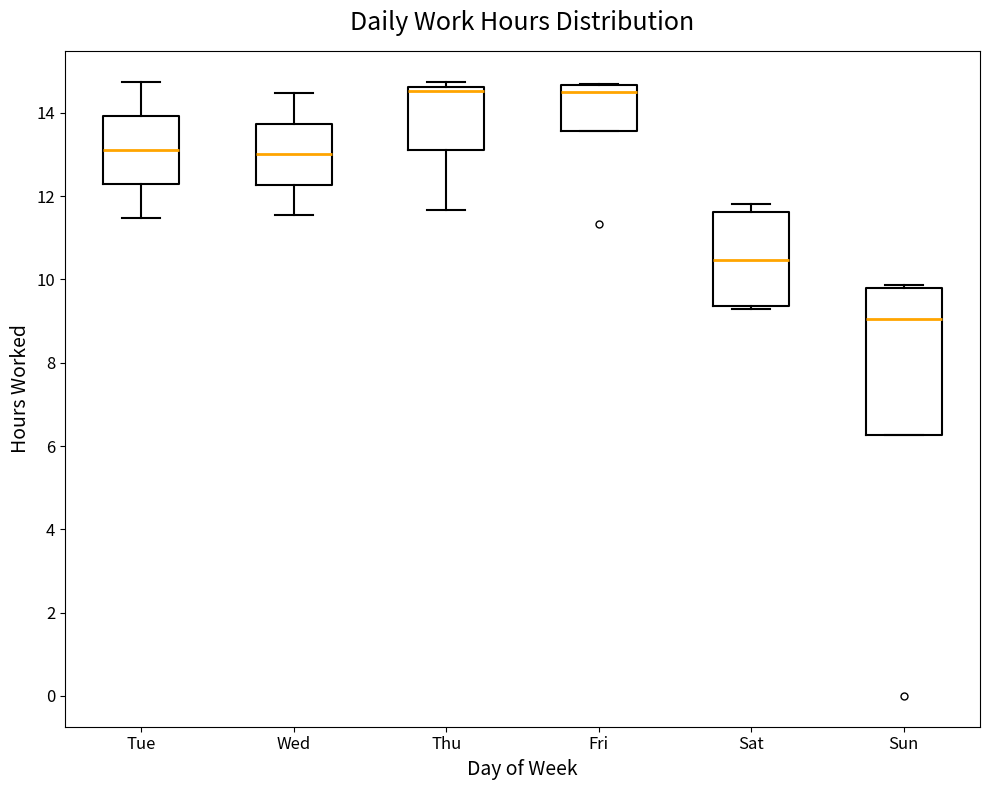

Reading left to right, transcribe this box plot: for each box, give where its median line is, the range the box spans, and where its two whiskers end, as read against the y-axis. The values are not printed on the chart, so give them approximately, as read against the axis.

Tue: median 13.2, box 12.2 to 14.0, whiskers 11.4 to 14.8
Wed: median 13.0, box 12.2 to 13.8, whiskers 11.6 to 14.4
Thu: median 14.6 (just below the box's upper edge), box 13.0 to 14.6, whiskers 11.6 to 14.8
Fri: median 14.4, box 13.6 to 14.6, whiskers 13.6 to 14.6
Sat: median 10.4, box 9.4 to 11.6, whiskers 9.2 to 11.8
Sun: median 9.0, box 6.2 to 9.8, whiskers 6.2 to 9.8 (just above the box's upper edge)